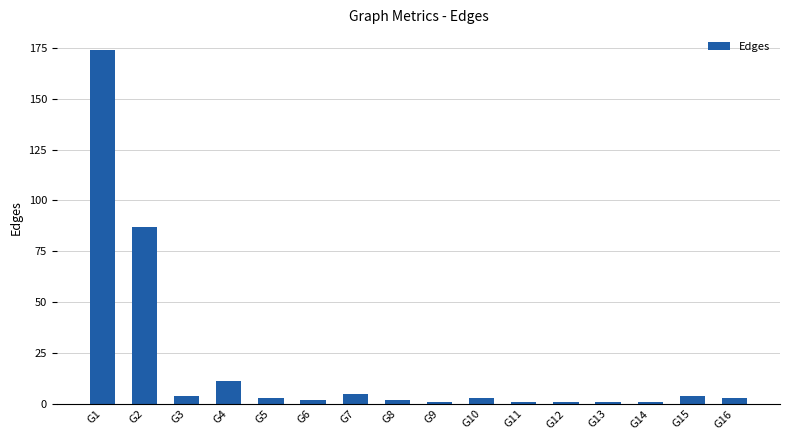

Does the chart contain stacked bars?

No